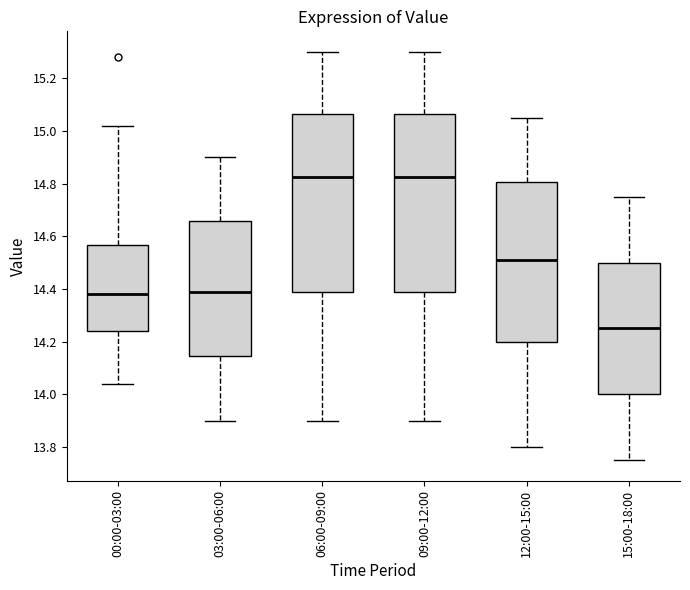

Reading left to right, read every box against the y-axis: the position of its median line, the range the box covers, and the ends of its whiskers. The values are not printed on the chart, so give them approximately, as read against the axis.

00:00-03:00: median 14.38, box 14.24 to 14.56, whiskers 14.04 to 15.02
03:00-06:00: median 14.40, box 14.14 to 14.66, whiskers 13.90 to 14.90
06:00-09:00: median 14.82, box 14.38 to 15.06, whiskers 13.90 to 15.30
09:00-12:00: median 14.82, box 14.38 to 15.06, whiskers 13.90 to 15.30
12:00-15:00: median 14.52, box 14.20 to 14.80, whiskers 13.80 to 15.06
15:00-18:00: median 14.26, box 14.00 to 14.50, whiskers 13.76 to 14.76